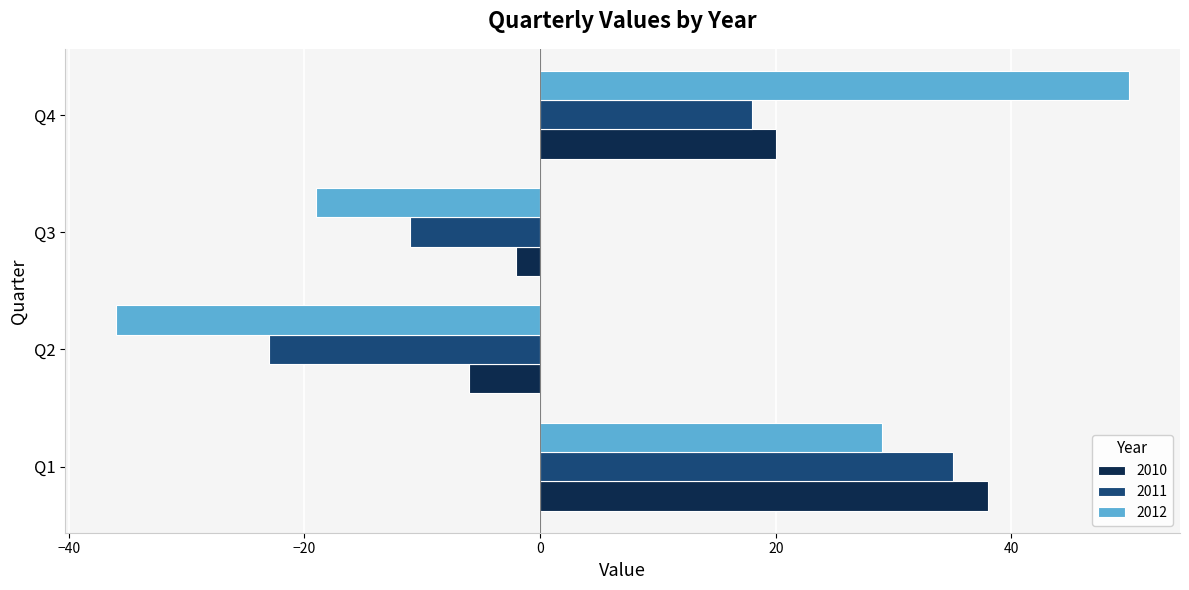

What is the difference between the 2012 values at Q3 and Q2?

17